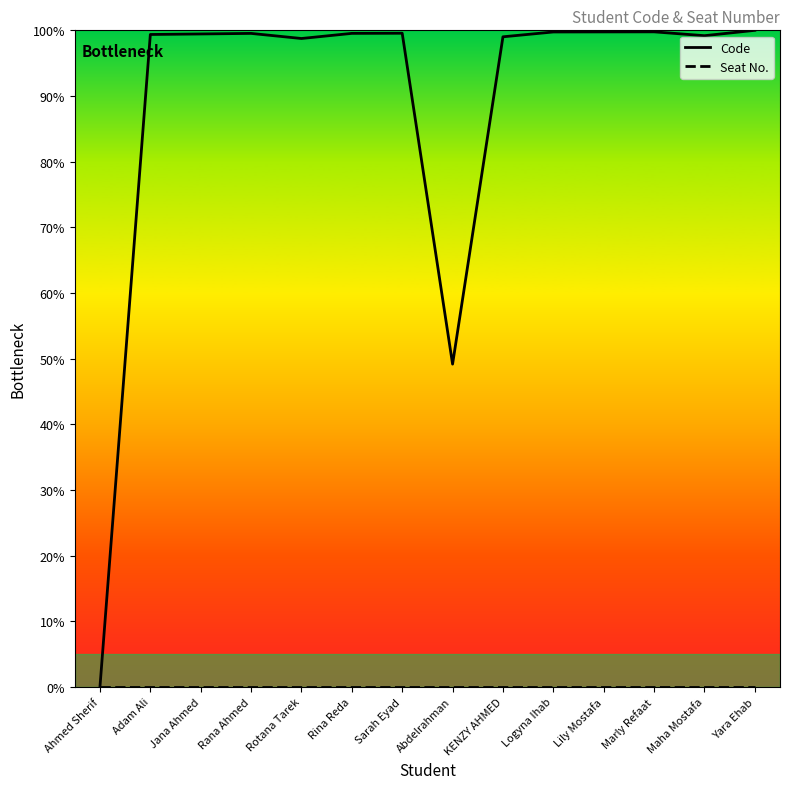

What position from the right is Rana Ahmed?

11